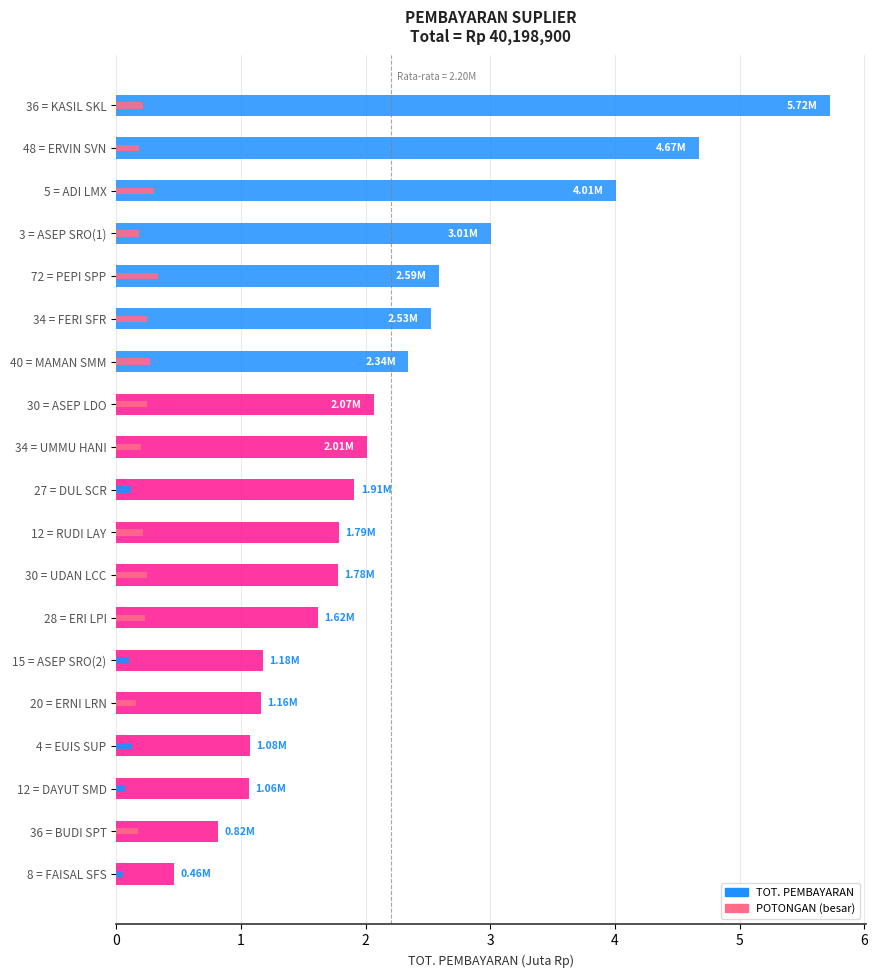

At which label is TOT. PEMBAYARAN closest to 3?

3 = ASEP SRO(1)